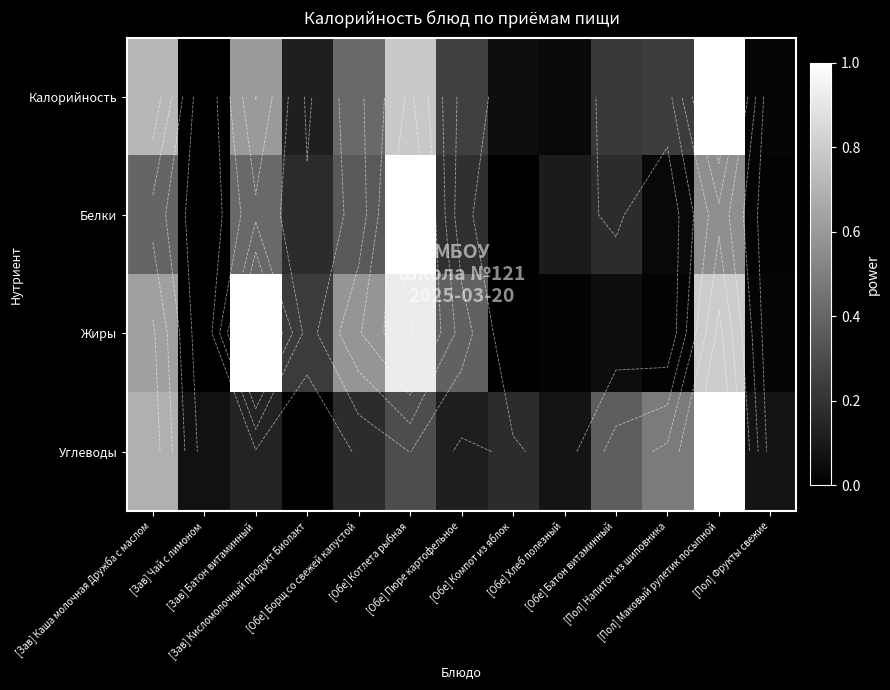

What is the approximate value of Углеводы at [Обе] Хлеб полезный?

0.1